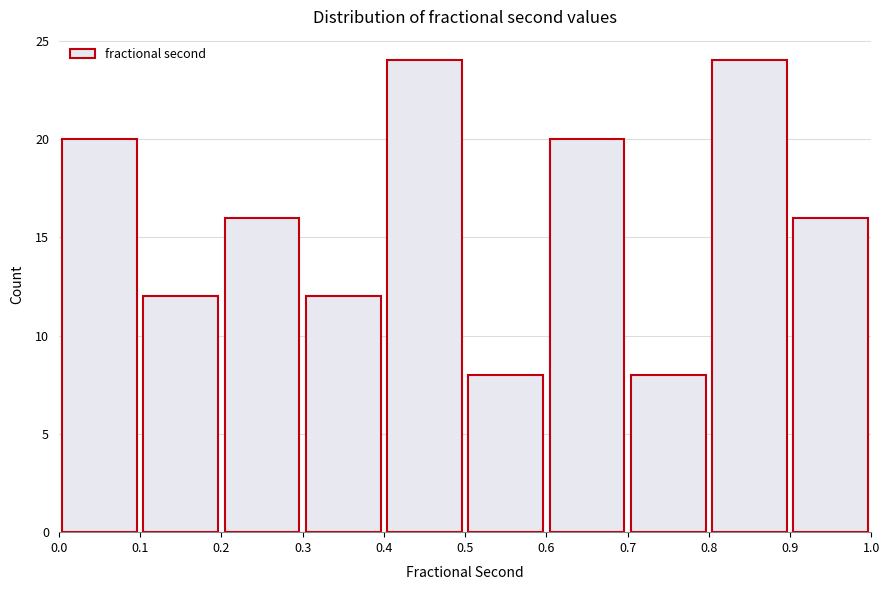

Reading left to right, list every bar in this chart as the range it spans on the x-axis followed by its height. The values are not printed on the chart, so give them approximately, as read against the axis.

0.0 to 0.1: 20
0.1 to 0.2: 12
0.2 to 0.3: 16
0.3 to 0.4: 12
0.4 to 0.5: 24
0.5 to 0.6: 8
0.6 to 0.7: 20
0.7 to 0.8: 8
0.8 to 0.9: 24
0.9 to 1.0: 16